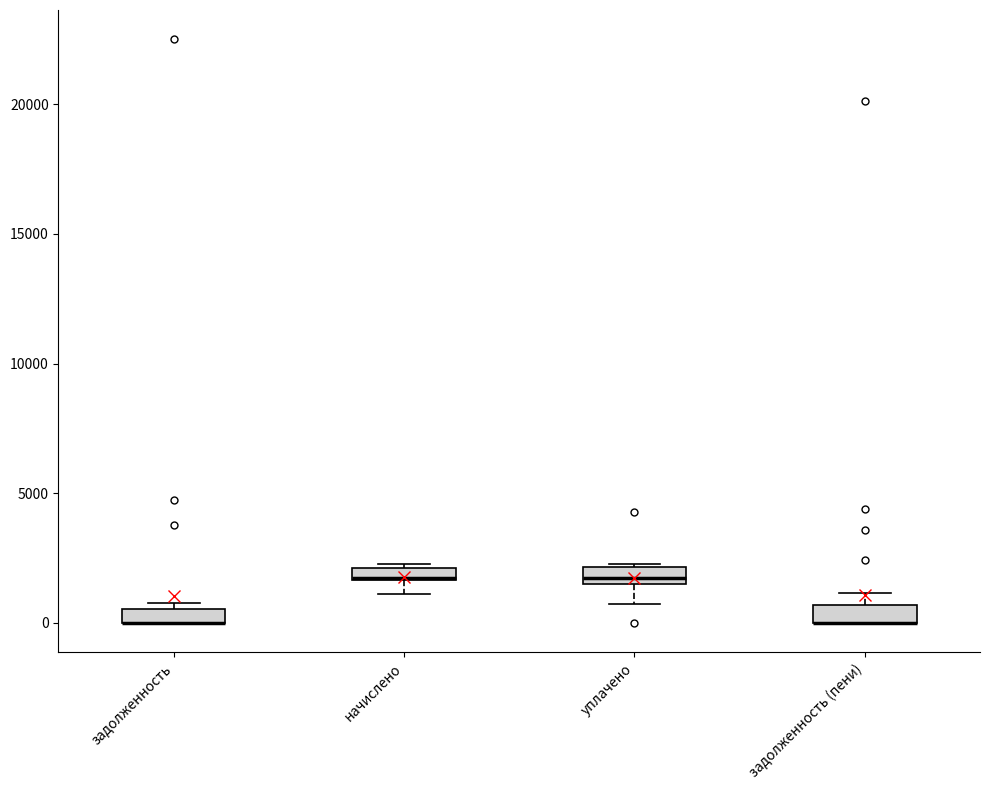

Where is the lower edge of the box for уплачено on the y-axis? The values are not printed on the chart, so give them approximately, as read against the axis.

1500